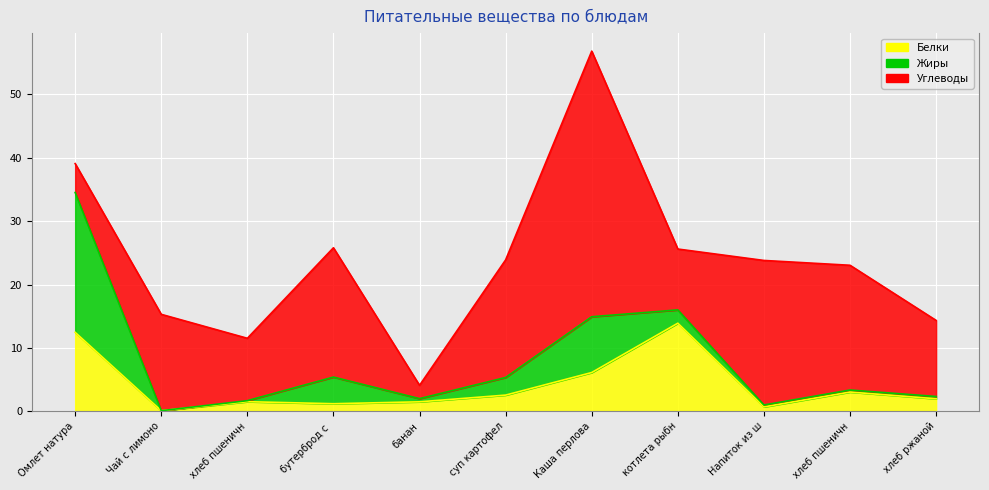

How many data points does each series have?

11